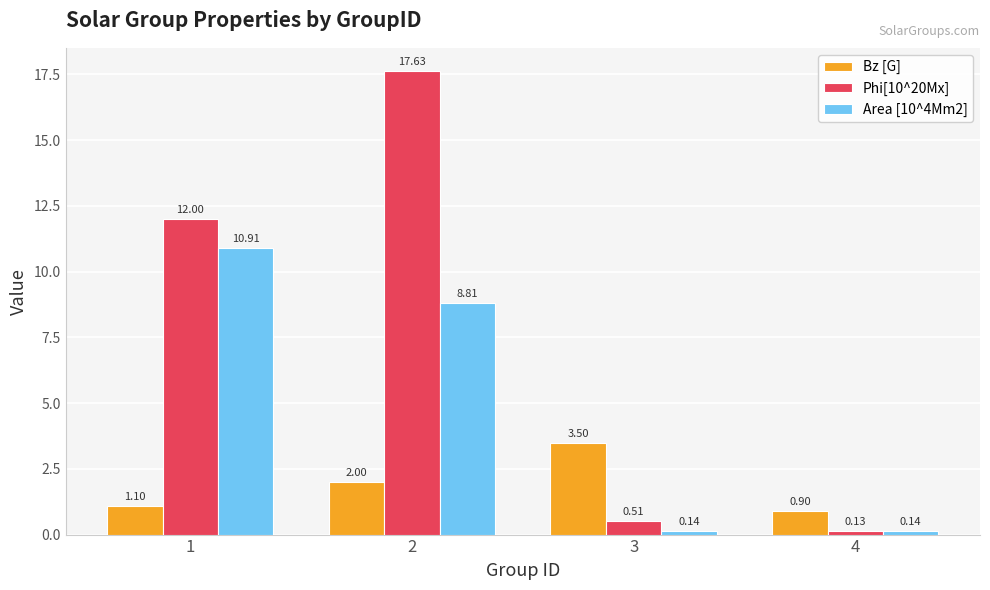

Which series has the widest spread of values?

Phi[10^20Mx]